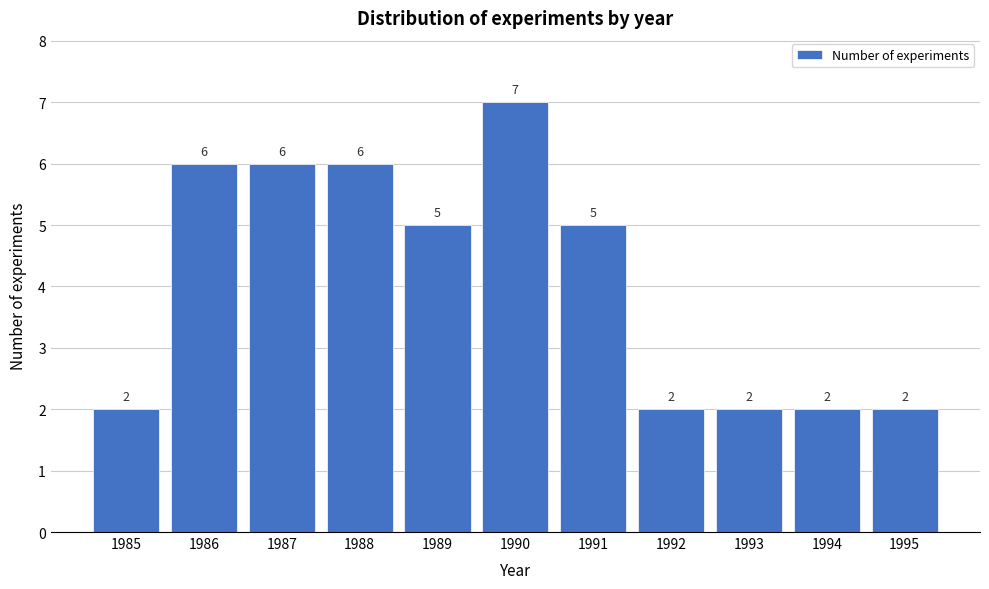

Reading left to right, list all the values displayed in this chart.

1985=2	1986=6	1987=6	1988=6	1989=5	1990=7	1991=5	1992=2	1993=2	1994=2	1995=2